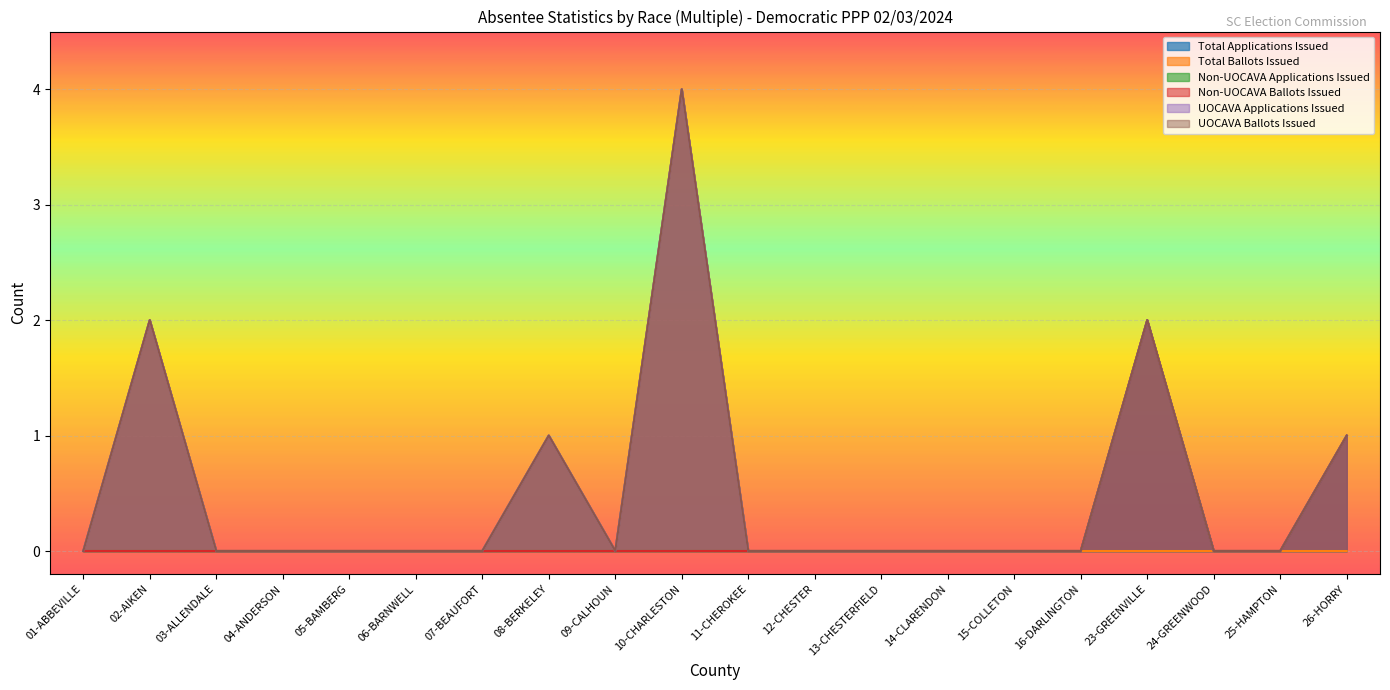

How many distinct data groups are displayed?

6